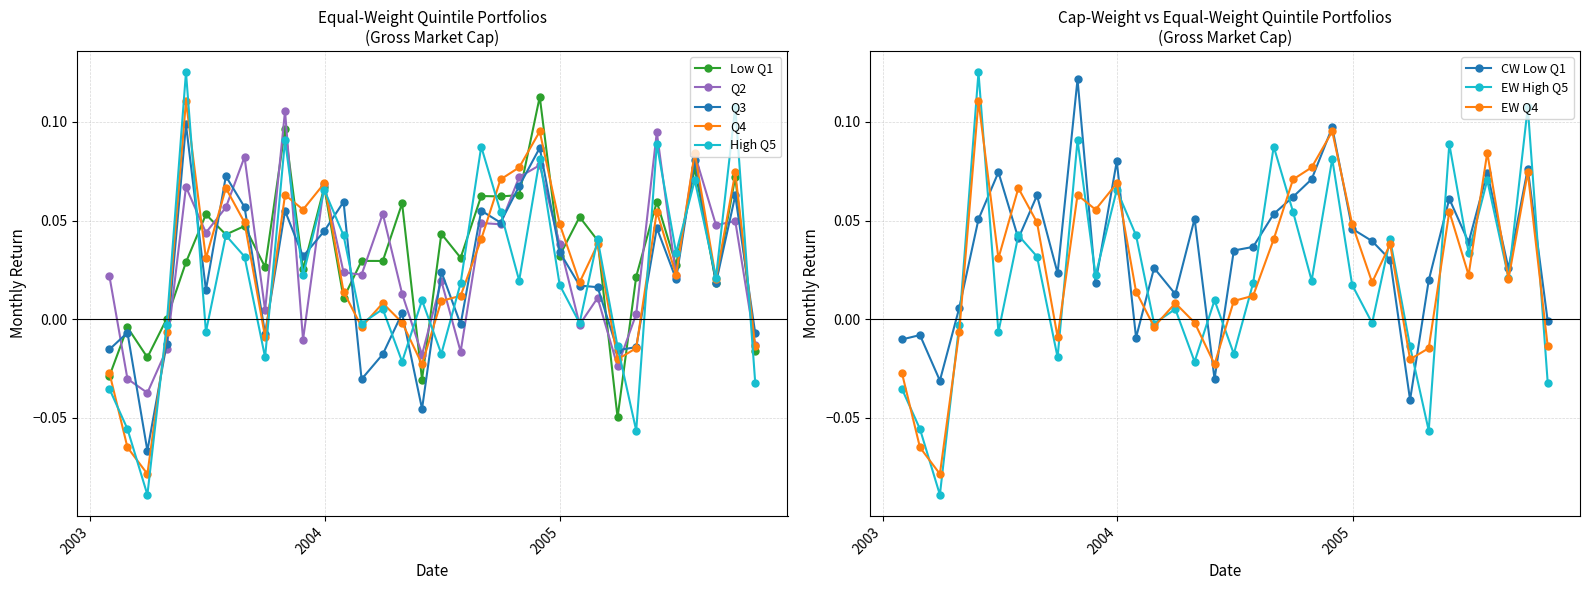

How many data points in High Q5 are less than 0?

13